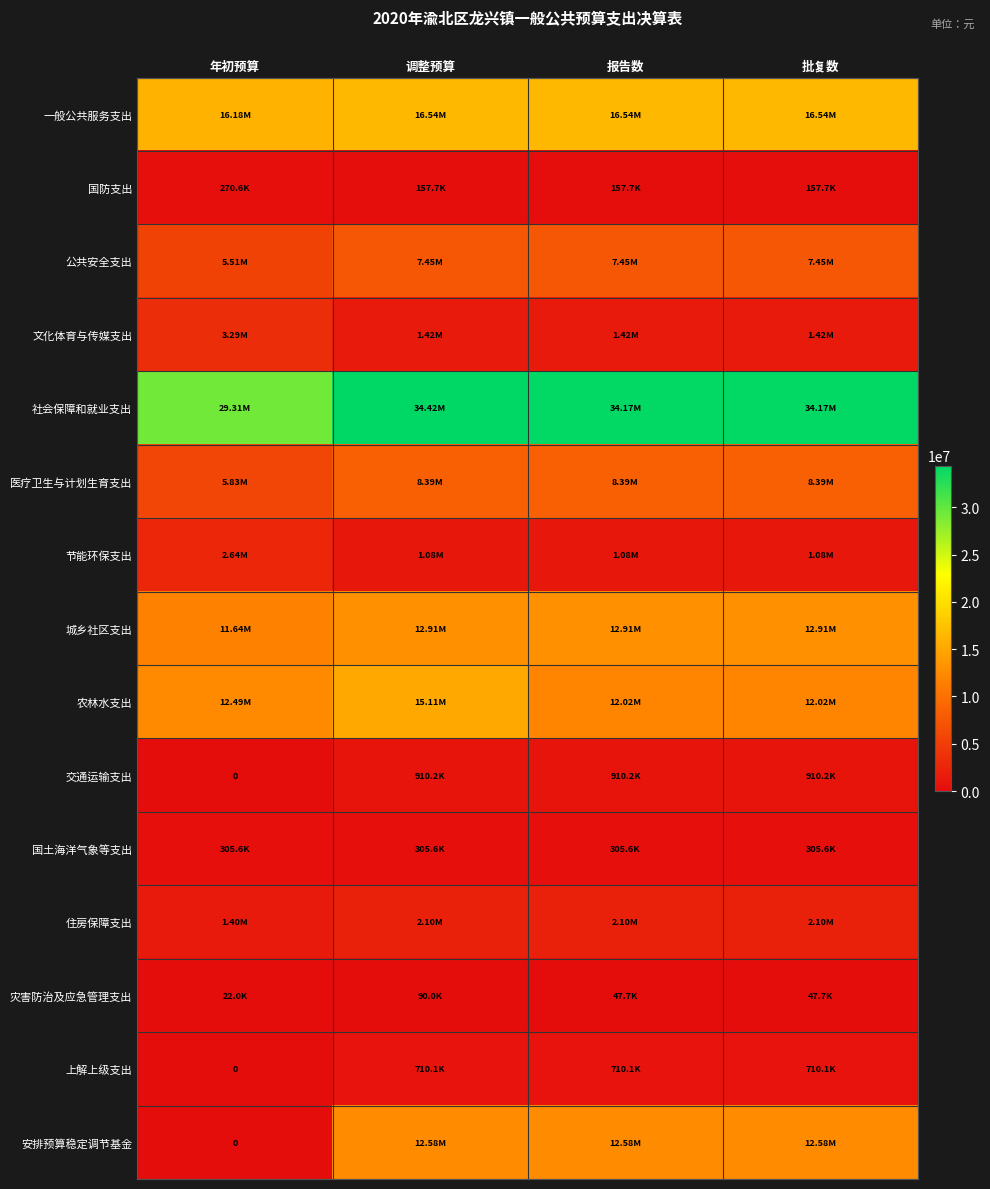

What is the difference between the maximum and minimum values in the 国防支出 series?

112927.5